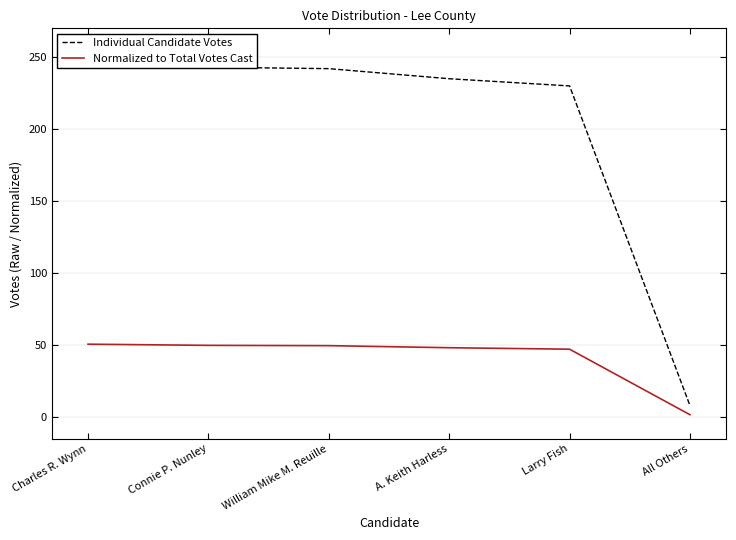

What is the label of the 6th point from the left?

All Others